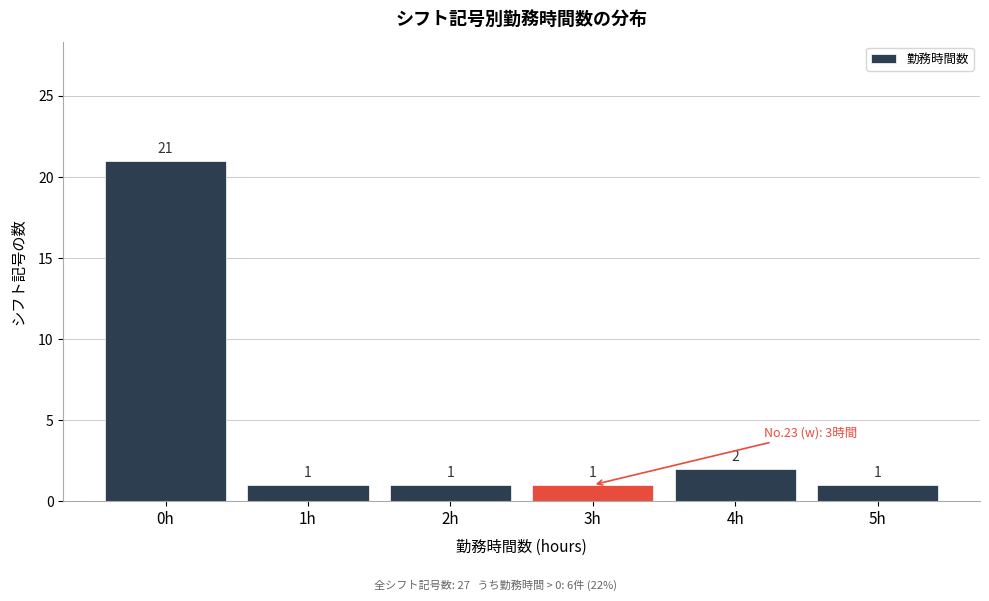

Reading left to right, extract all data points from this chart.

21	1	1	1	2	1